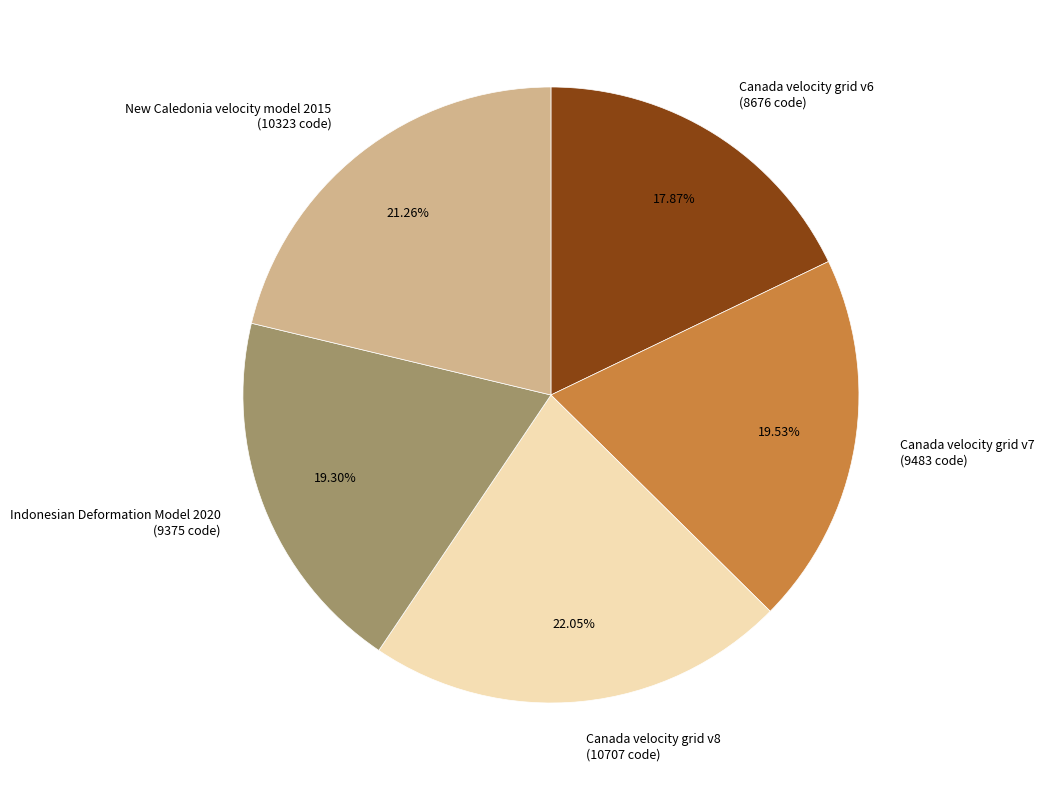

Which category has the biggest portion of the pie?

Canada velocity grid v8